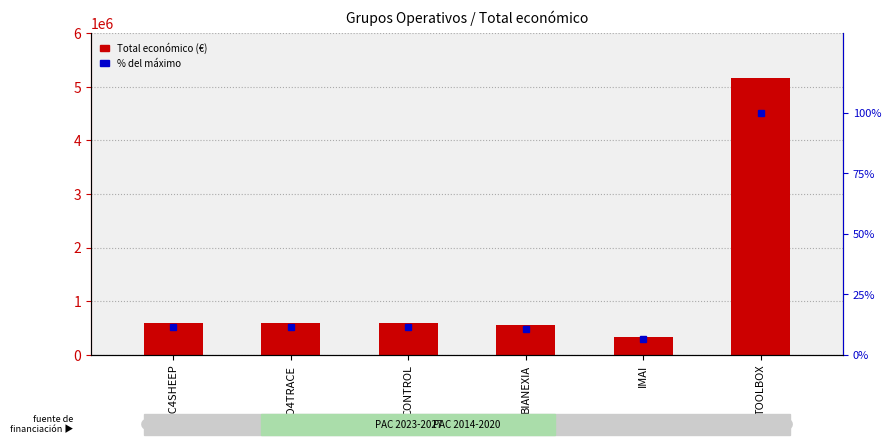

What are all the series names shown in the legend?

Total económico, % of max